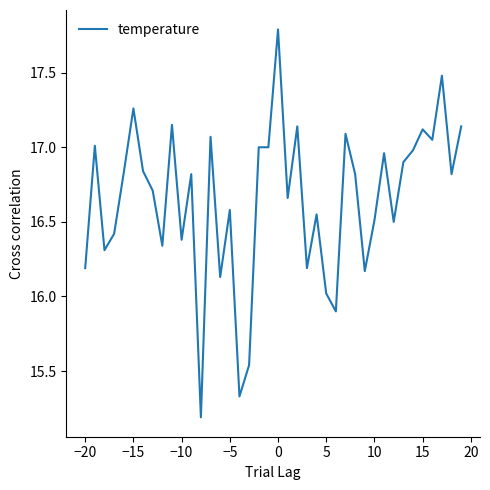

What is the maximum value shown in the chart?

17.8